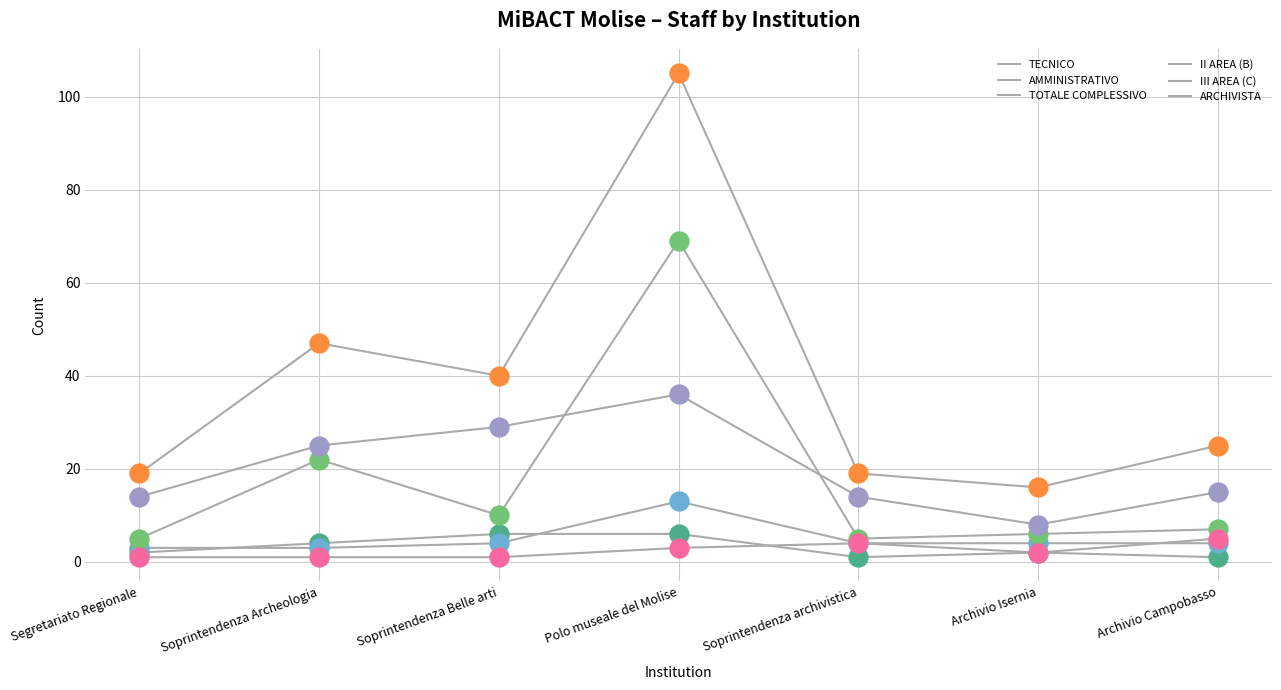

What is the total value across all series at Soprintendenza Archeologia?

102